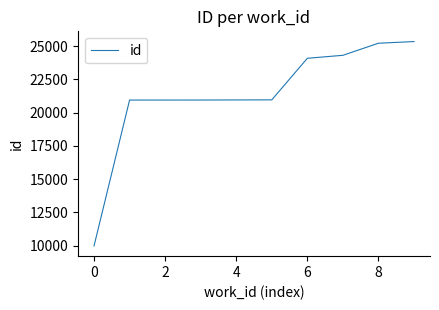

What is the greatest value displayed?

25343